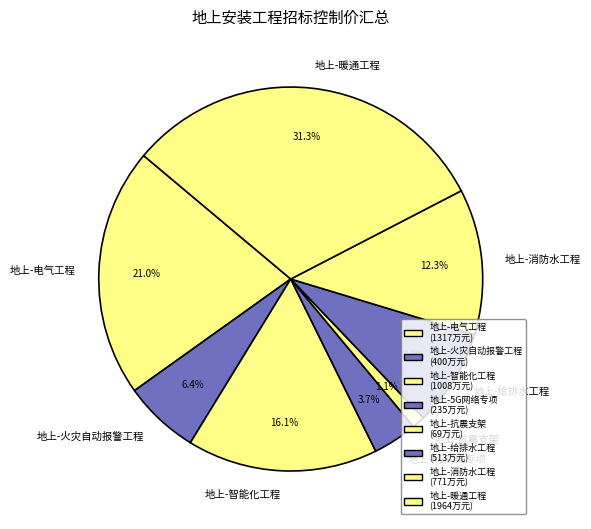

What percentage is NOT represented by 地上-火灾自动报警工程?

93.6%